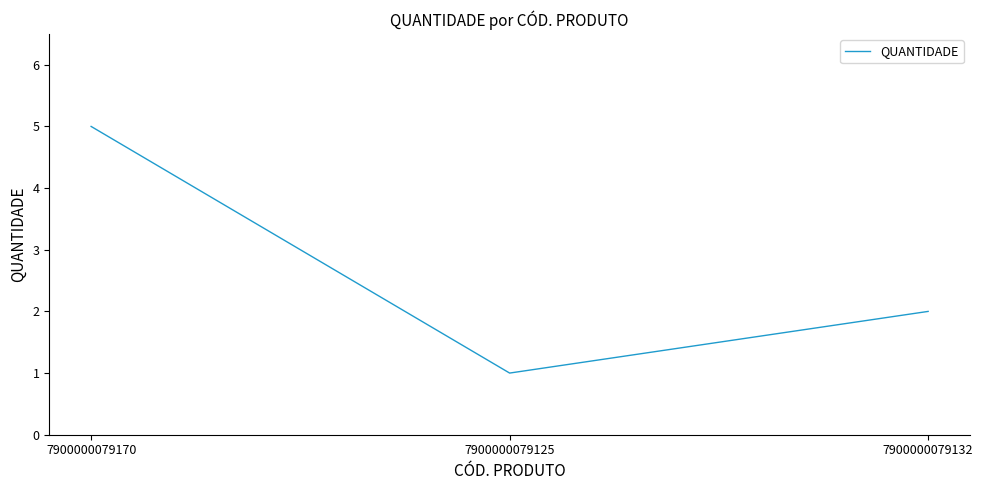

What is the difference between the maximum and minimum values?

4